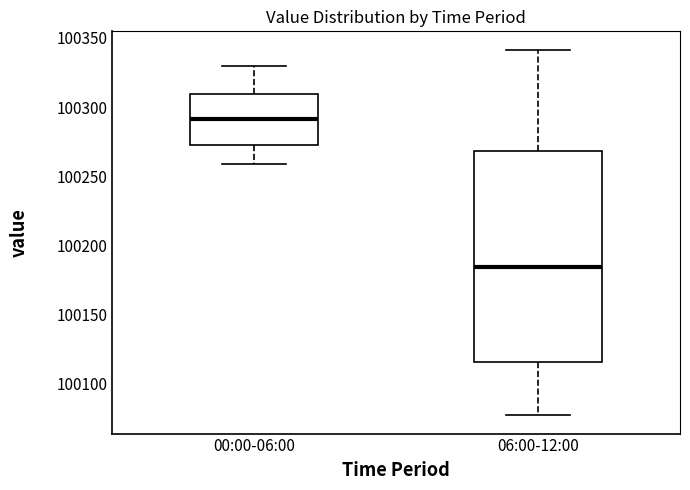

Reading left to right, transcribe this box plot: for each box, give where its median line is, the range the box spans, and where its two whiskers end, as read against the y-axis. The values are not printed on the chart, so give them approximately, as read against the axis.

00:00-06:00: median 100290, box 100270 to 100310, whiskers 100260 to 100330
06:00-12:00: median 100185, box 100115 to 100270, whiskers 100075 to 100340